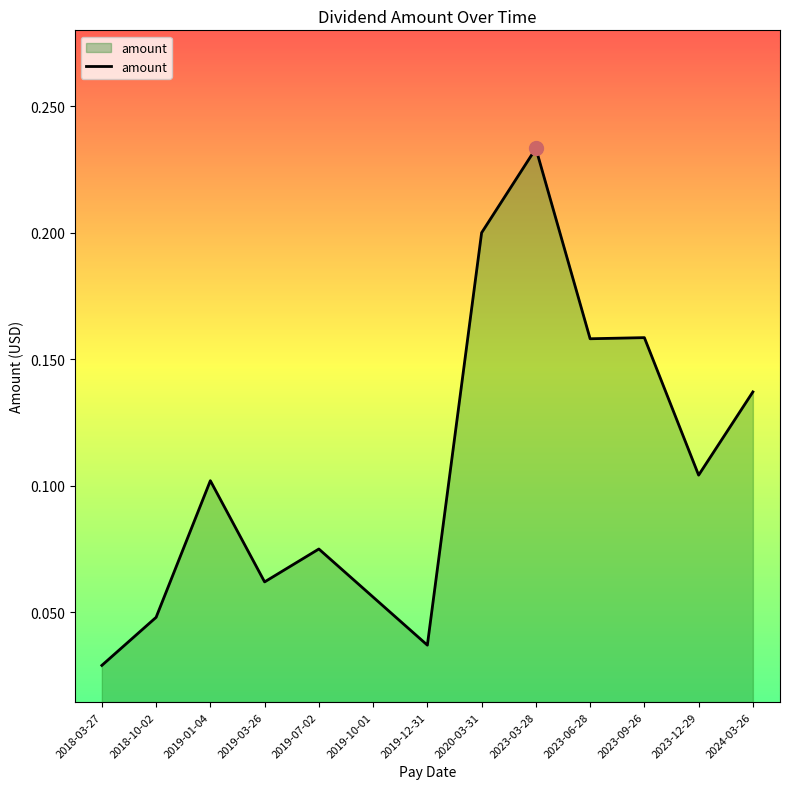

What is the change in value from 2018-10-02 to 2023-09-26?

+0.1